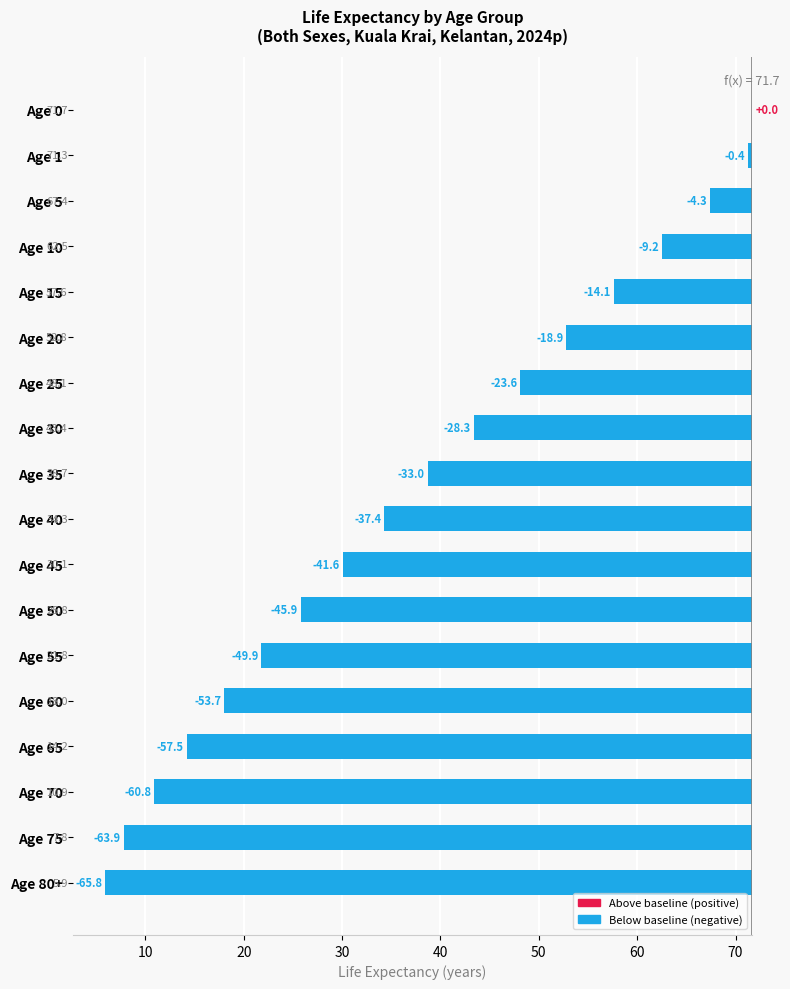

What is the value of the 13th bar from the left?

-49.9